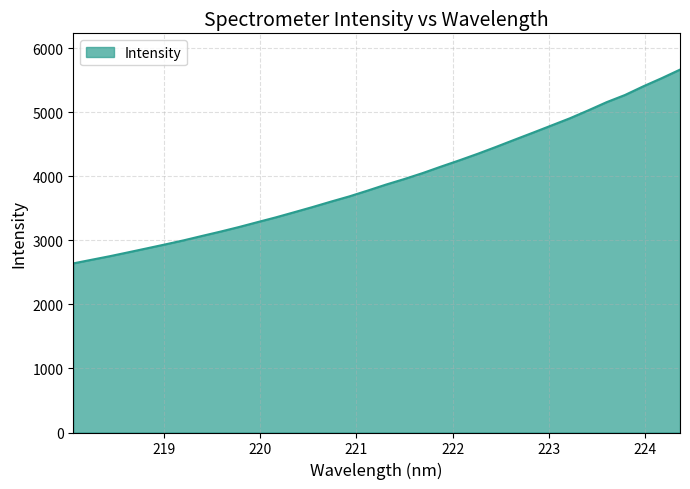

What is the difference between the second highest and minimum values?

2890.9